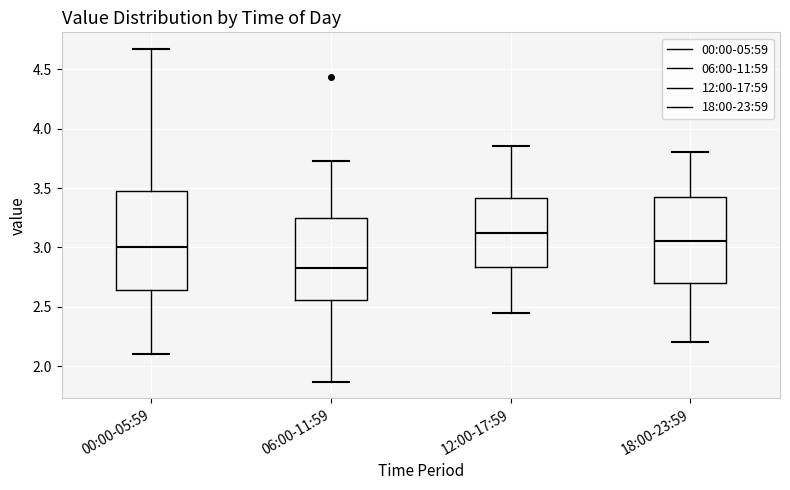

Which box's median line is the lowest?

06:00-11:59